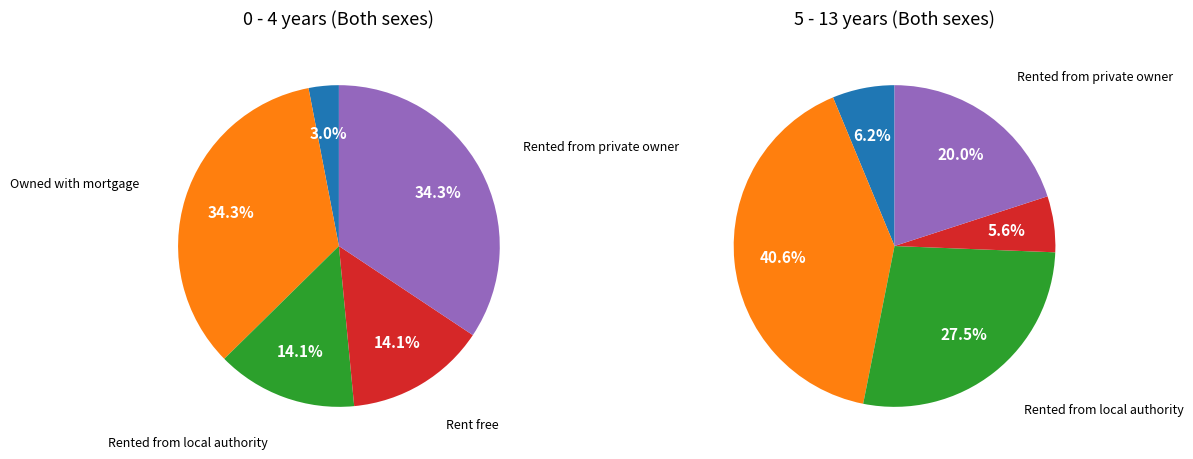

True or false: Owned outright accounts for 10% of the total.

False